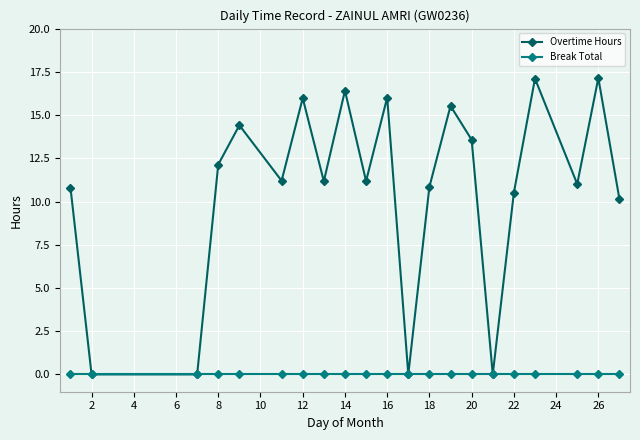

What is the maximum value for Overtime Hours?

17.1